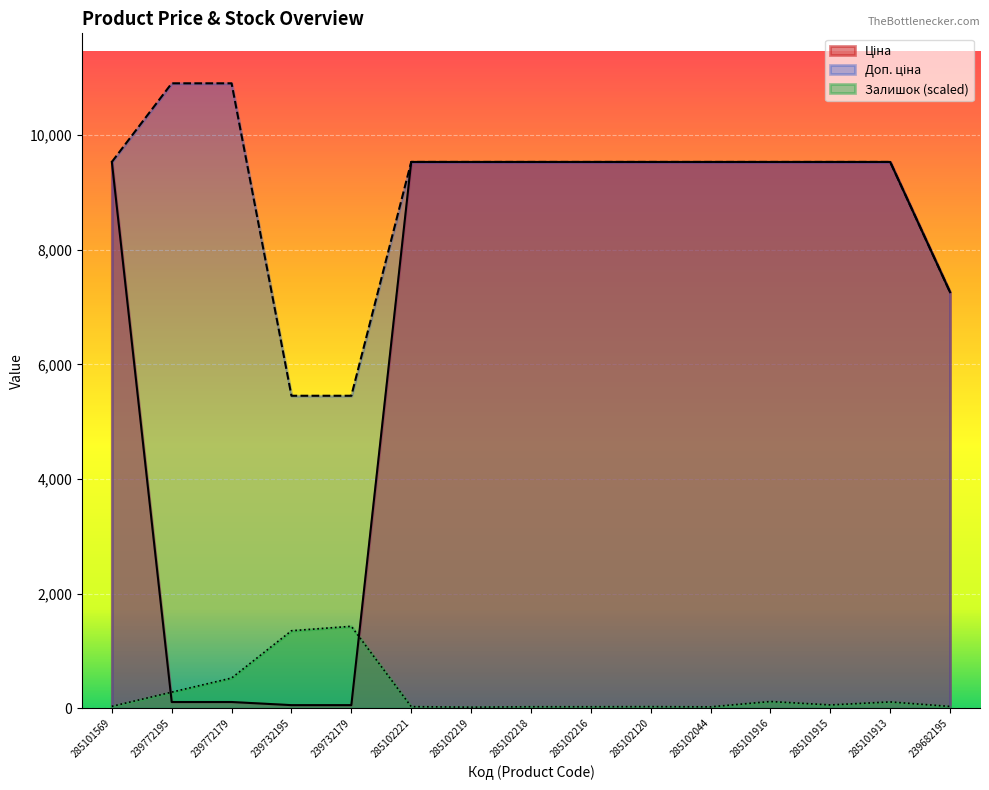

What are all the series names shown in the legend?

Ціна, Доп. ціна, Залишок